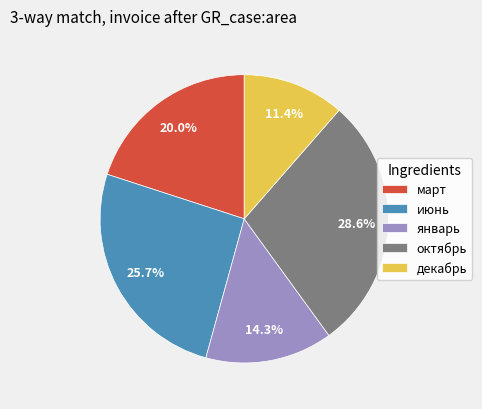

What is the largest slice in the pie chart?

октябрь